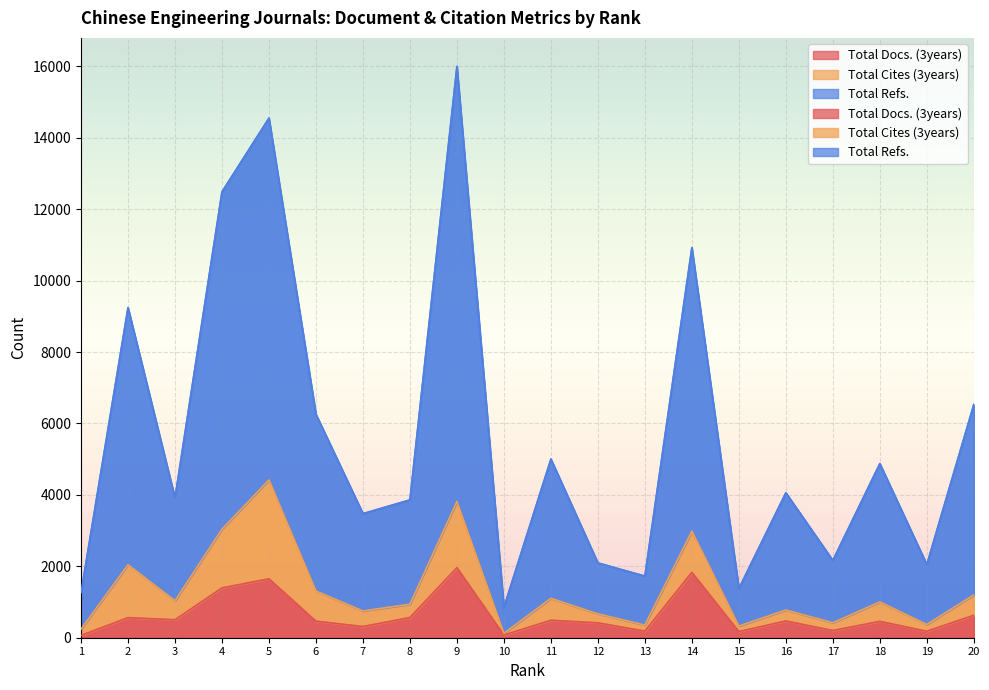

True or false: Total Refs. has a value of 2168 at 15.

False